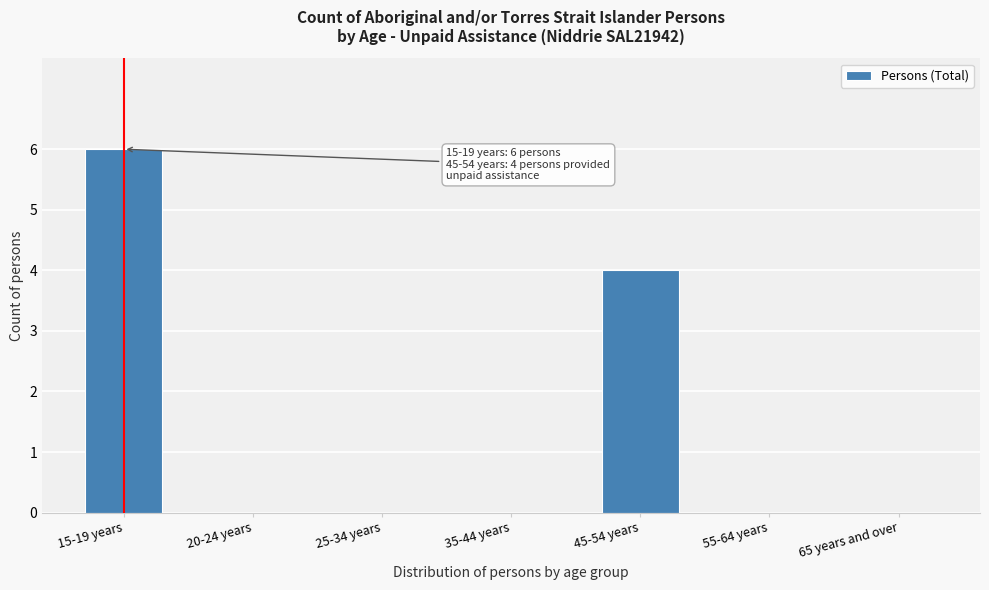

Reading right to left, what are all the values shown in this chart?

65 years and over=0	55-64 years=0	45-54 years=4	35-44 years=0	25-34 years=0	20-24 years=0	15-19 years=6